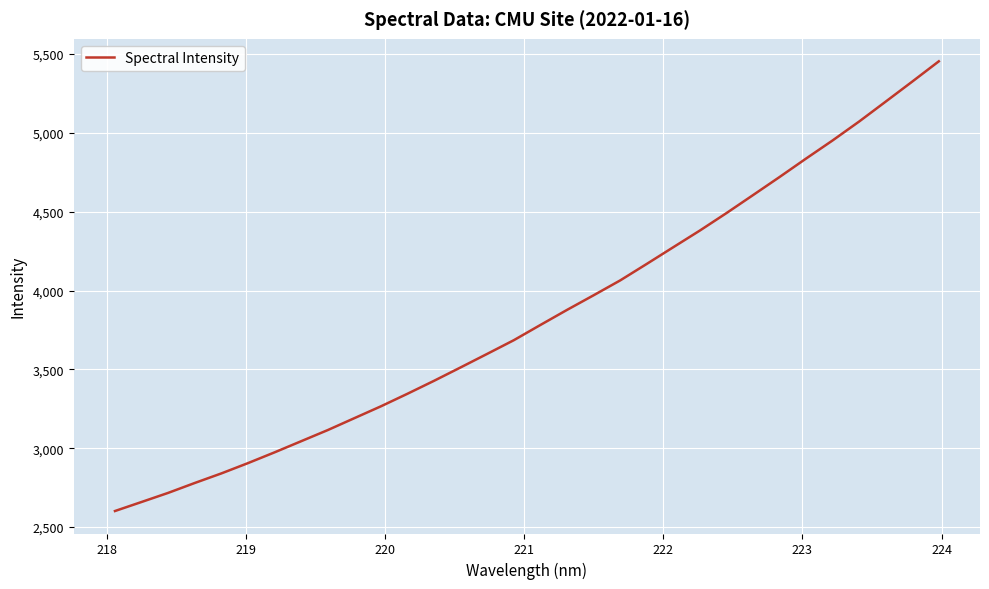

What is the greatest value displayed?

5453.1